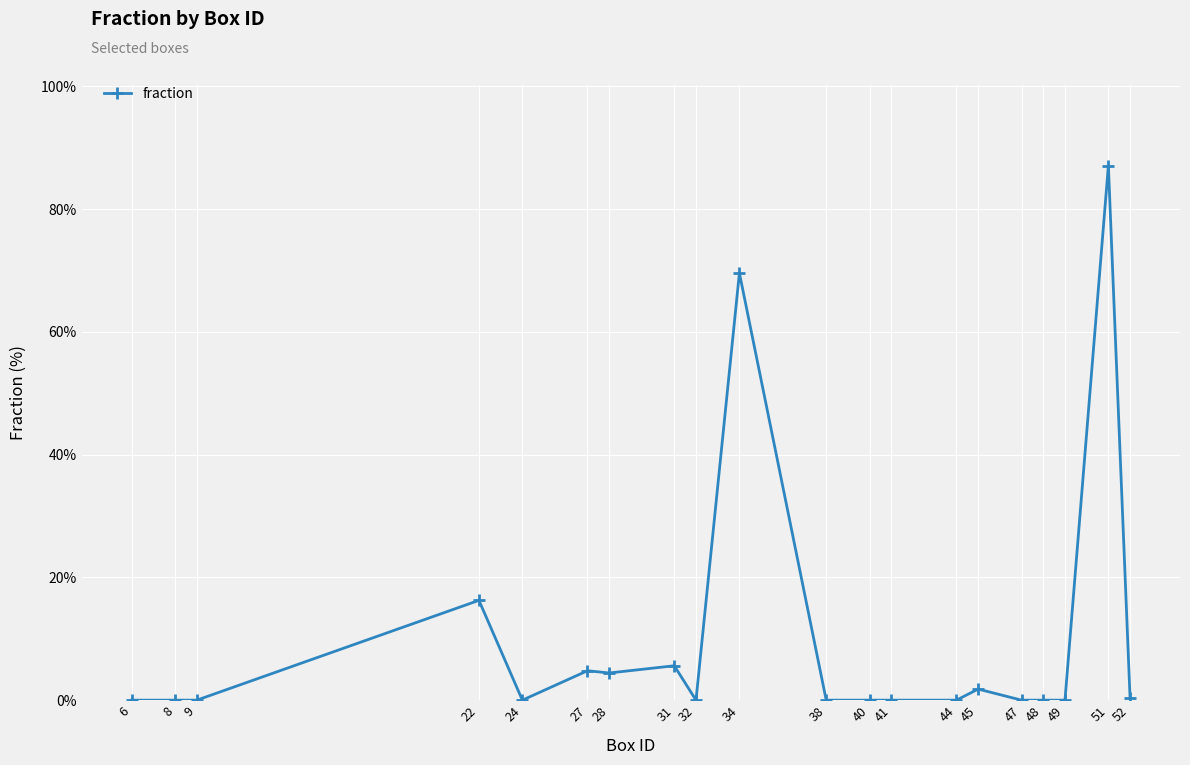

Count the number of data series in this chart.

1